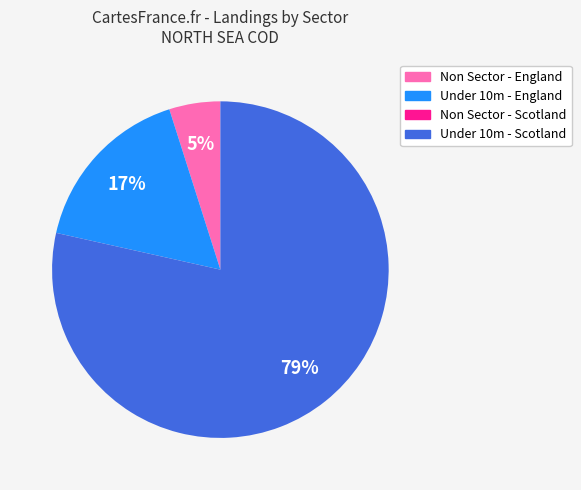

Is there any slice that represents more than half of the pie?

Yes